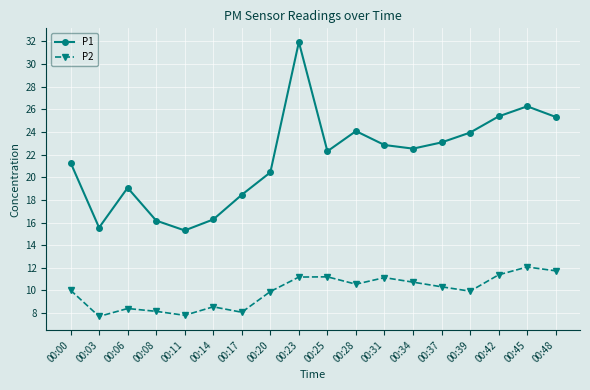

In P2, how many points are lower than both neighbors (excluding endpoints)?

5